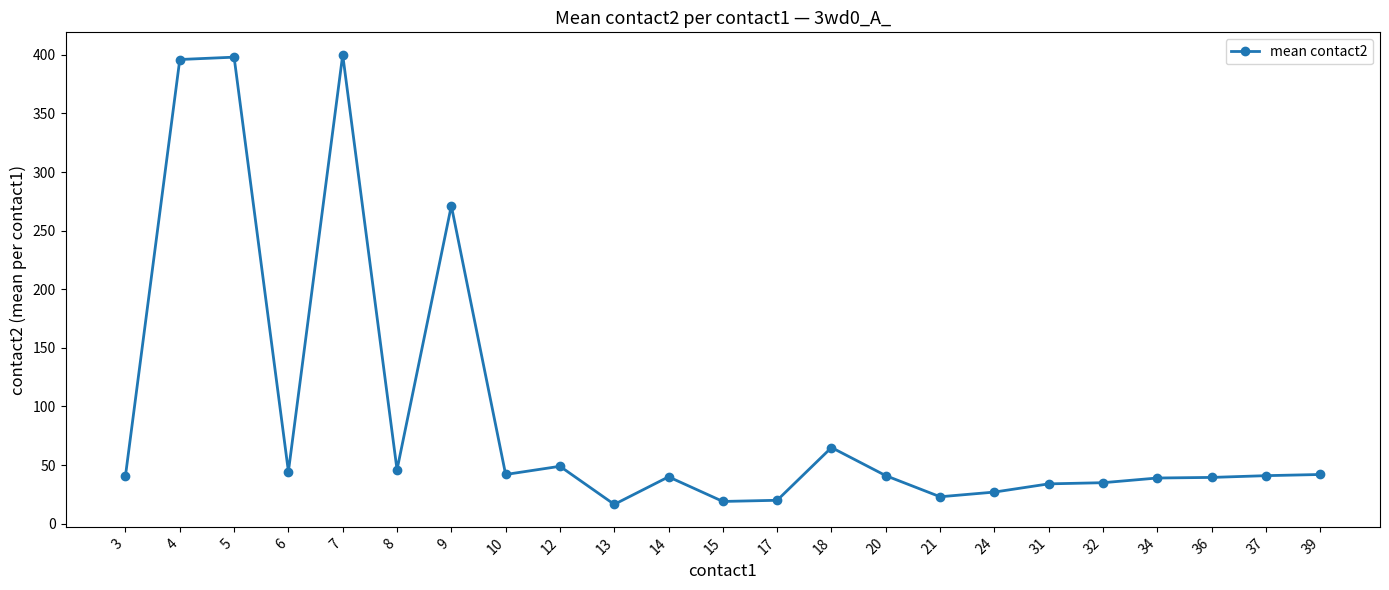

What is the smallest value displayed?

16.5